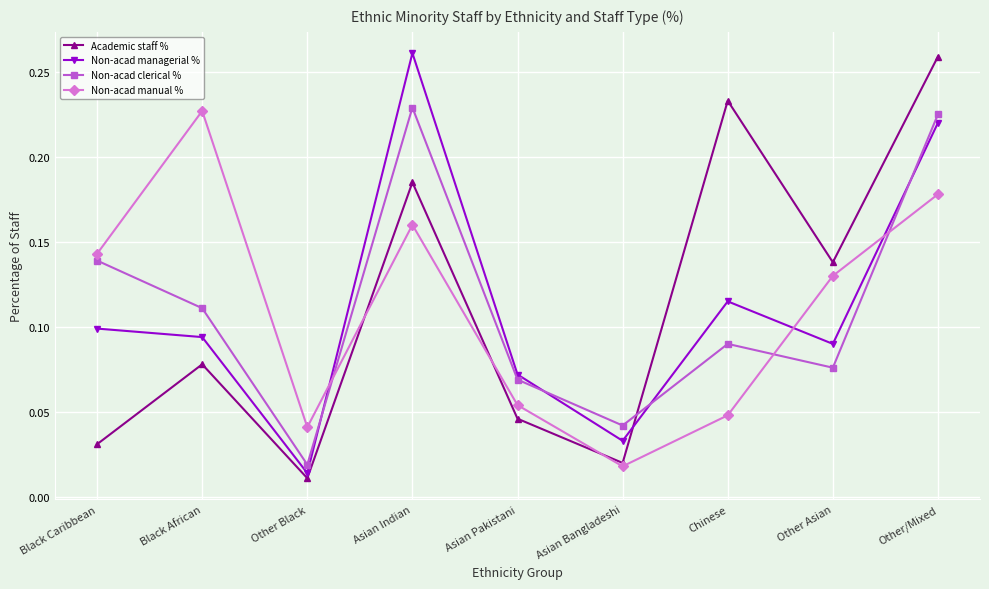

What are all the series names shown in the legend?

Academic staff %, Non-acad managerial %, Non-acad clerical %, Non-acad manual %